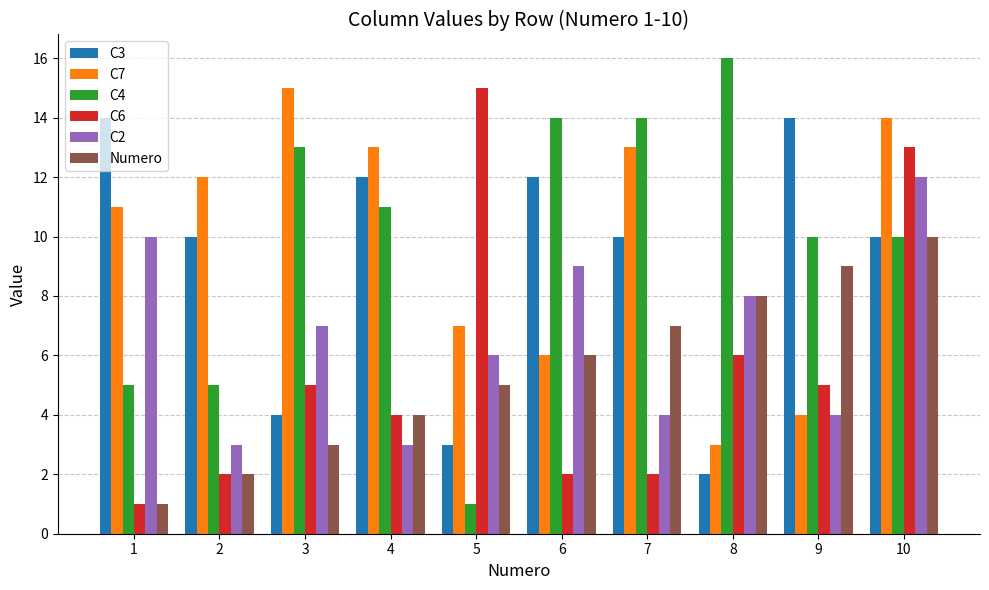

What is the maximum value for C2?

12